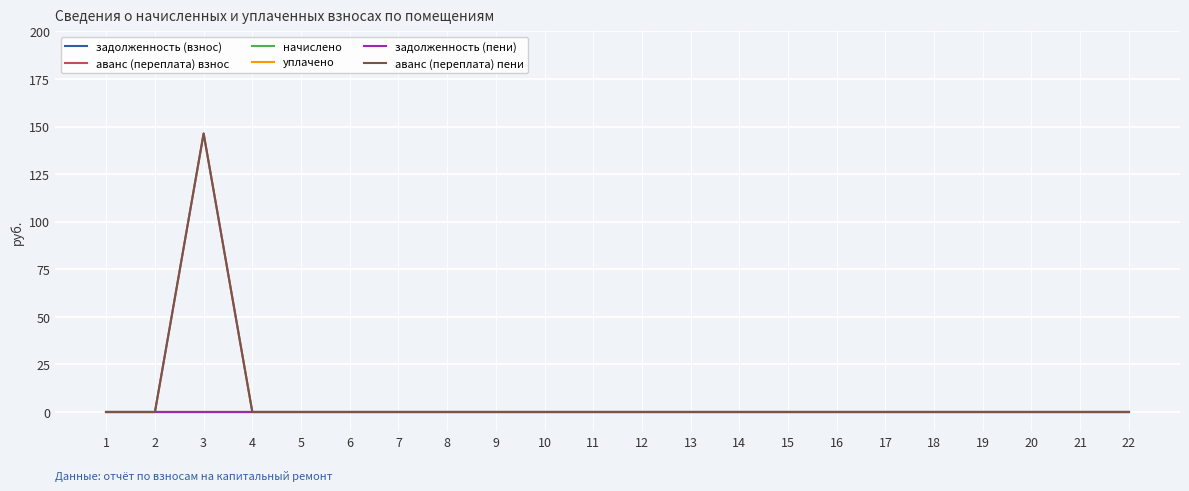

Rank the series by their maximum value, from lowest to highest.

задолженность (взнос), начислено, уплачено, задолженность (пени), аванс (переплата) взнос, аванс (переплата) пени